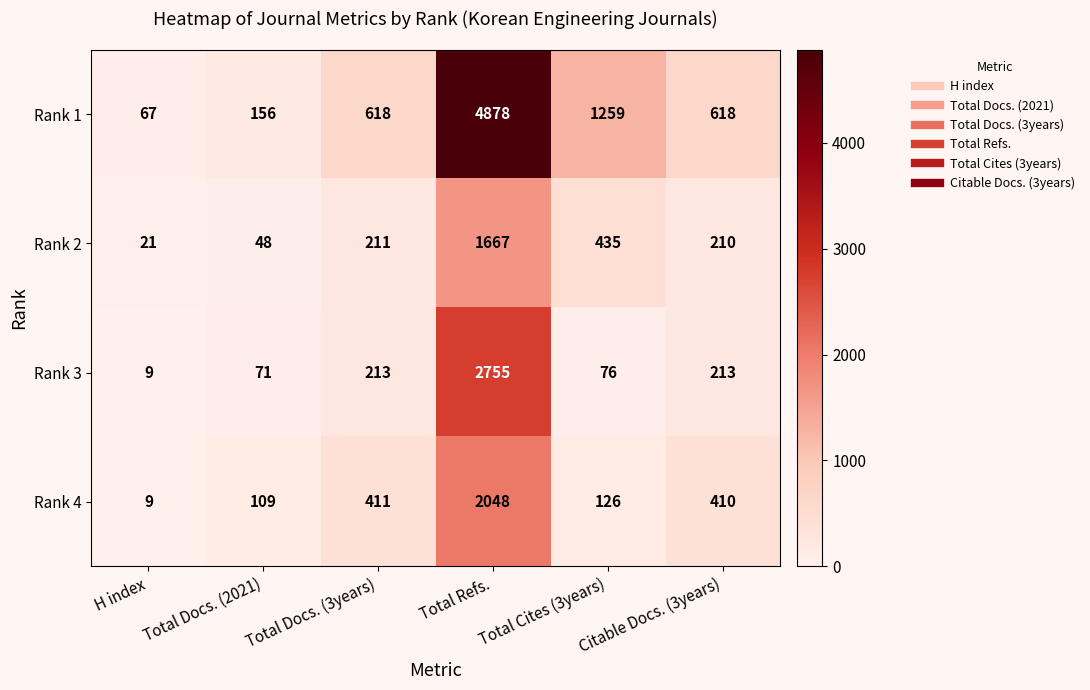

What is the greatest value displayed?

4878